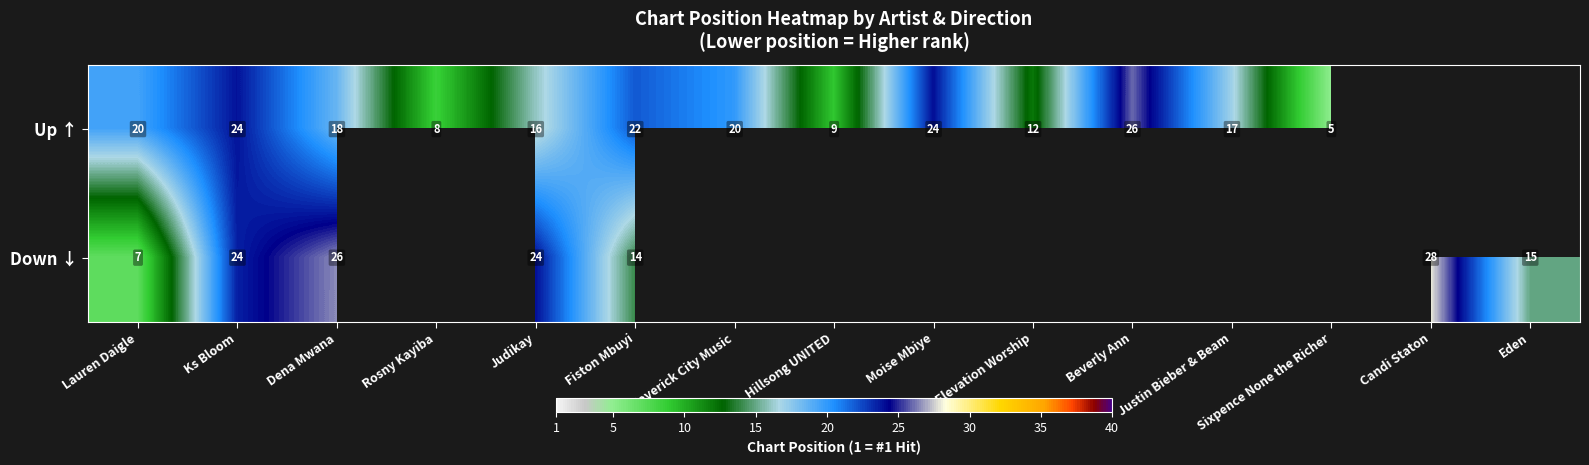

What is the sum of the Up ↑ values at Elevation Worship and Dena Mwana?

30.0